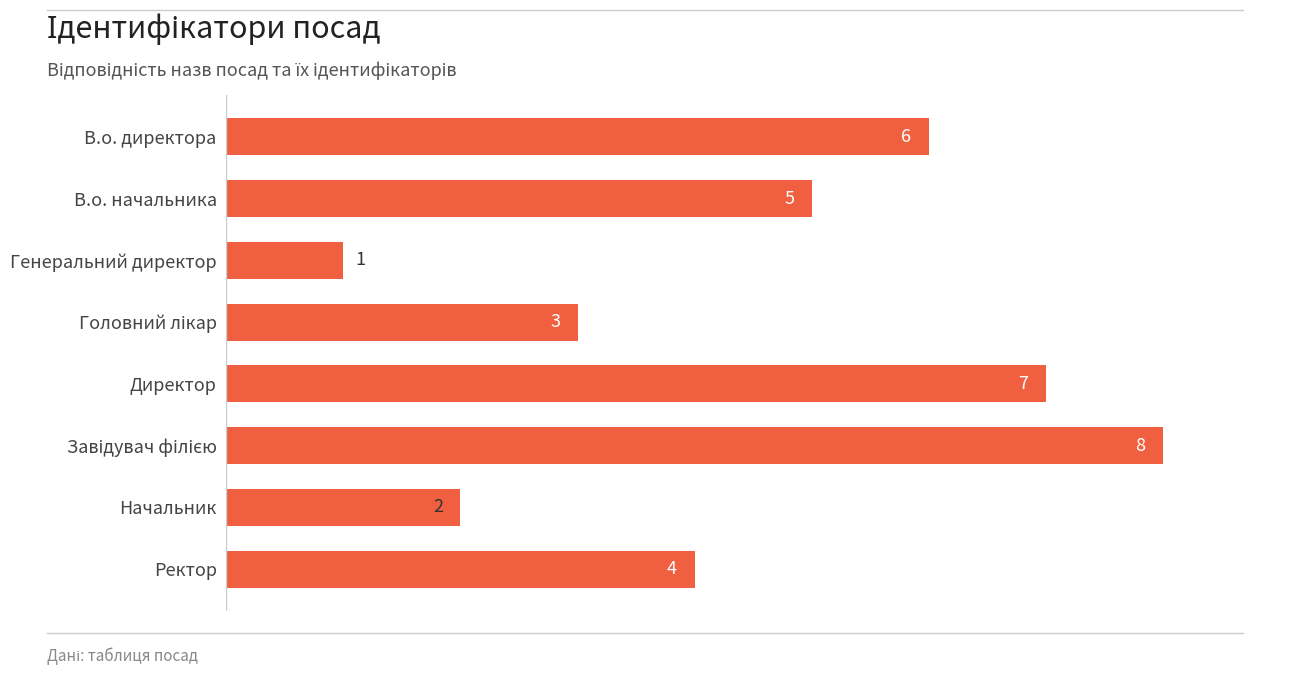

What is the difference between the maximum and minimum values?

7